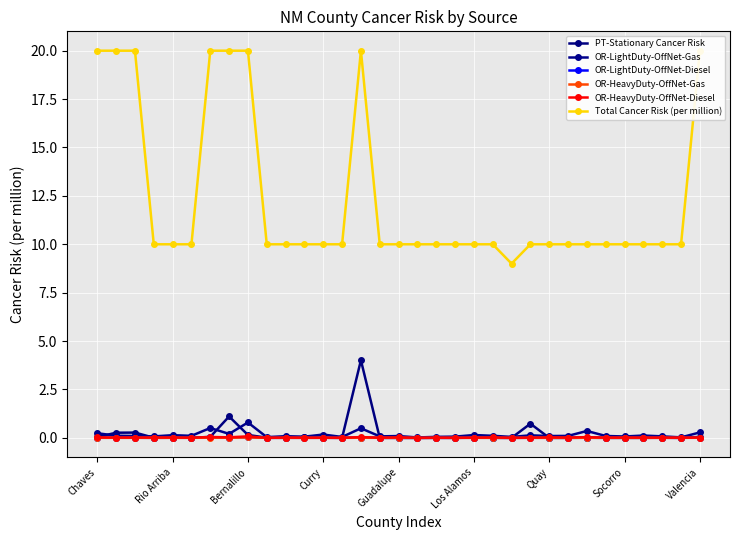

How many data points does each series have?

33